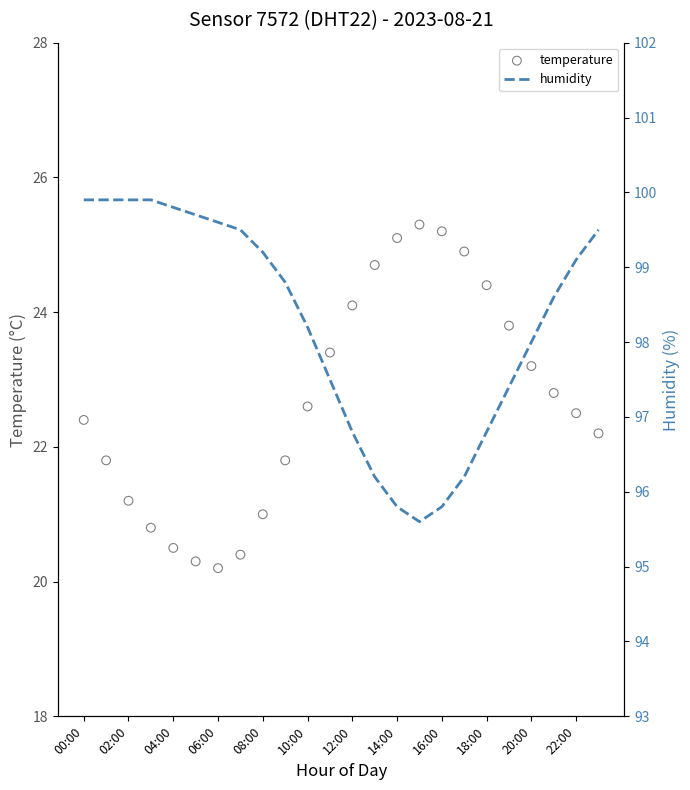

At which category is the sum across all series the highest?

00:00